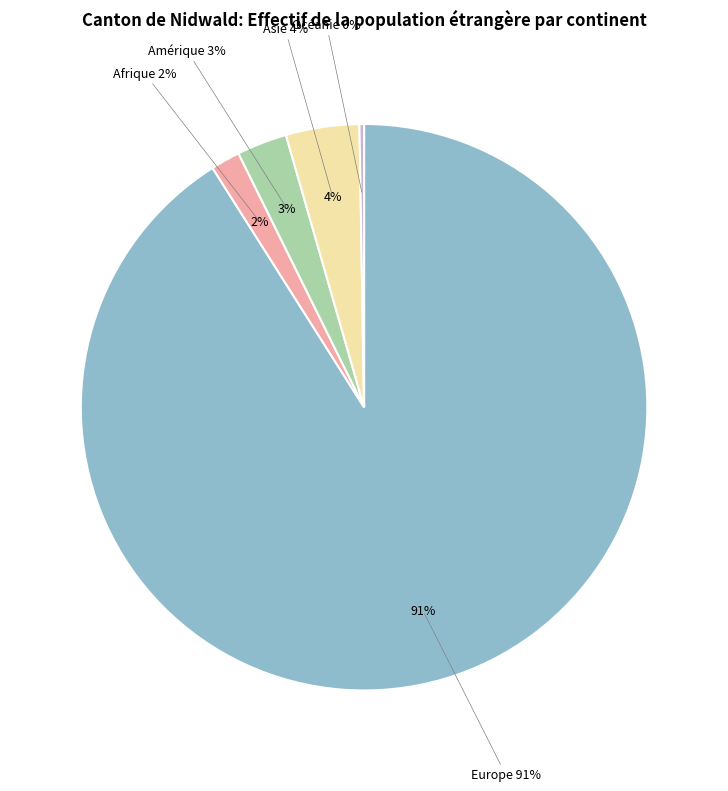

Count the number of slices in the pie.

5